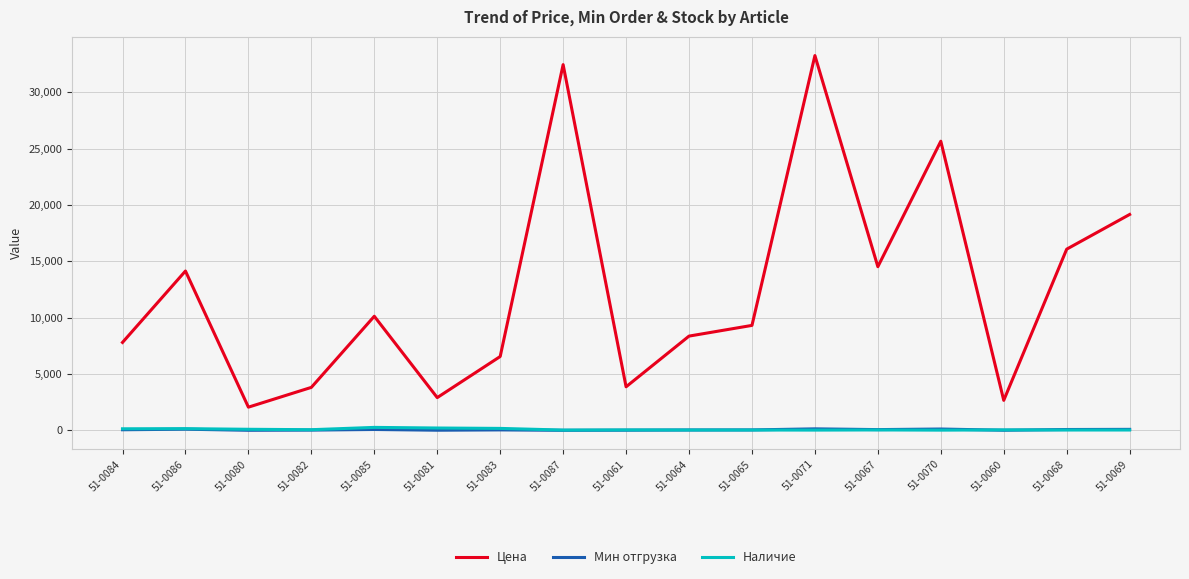

True or false: Наличие has a value of 136.0 at 51-0084.

True